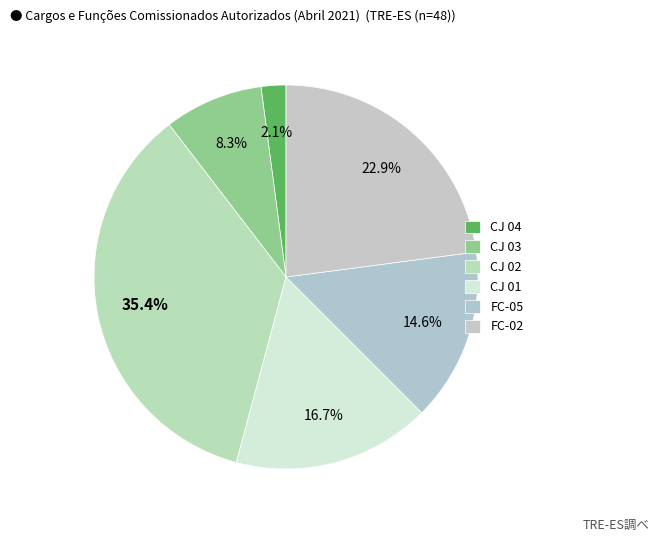

How many slices are in this pie chart?

6